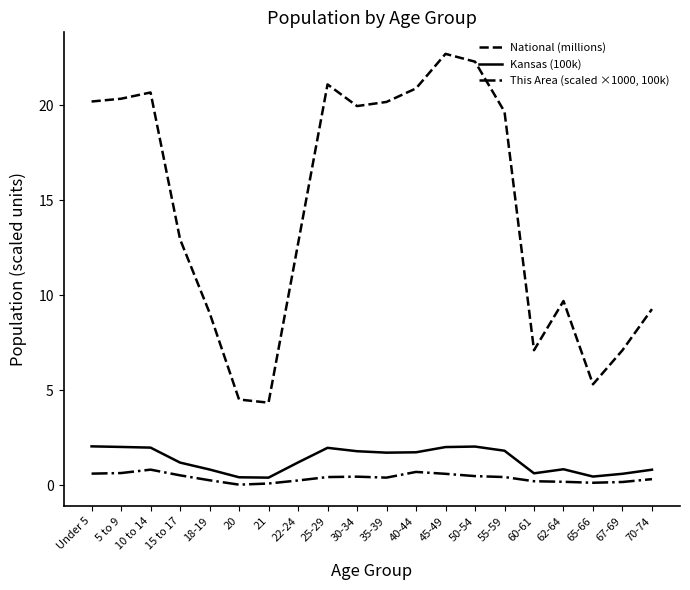

What is the minimum value for National (millions)?

4.4